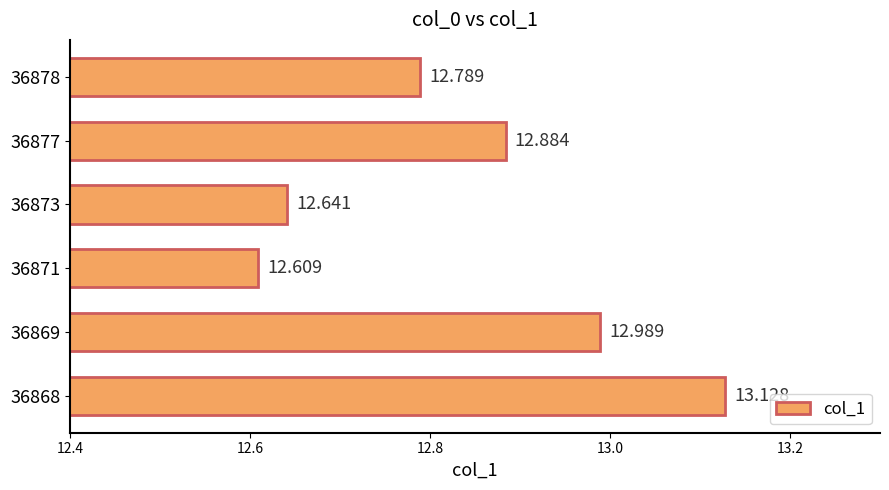

List the labels in order of value, largest first.

36868, 36869, 36877, 36878, 36873, 36871